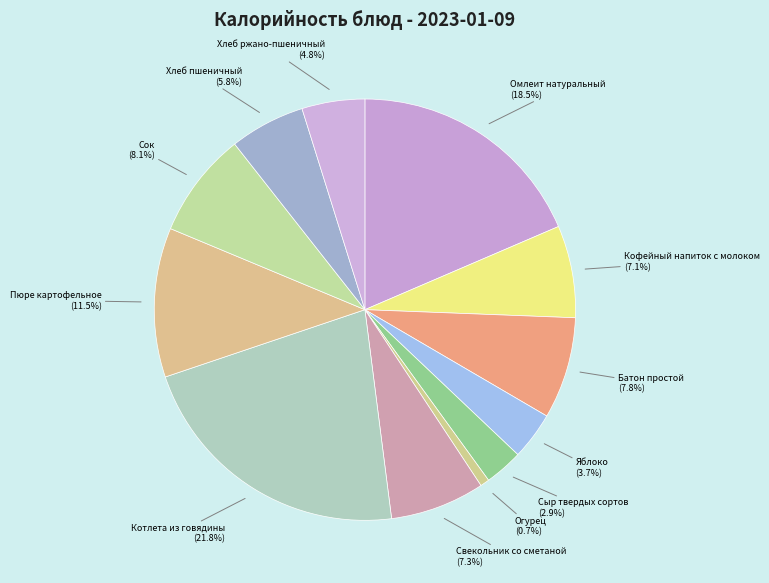

To the nearest percent, what is the difference between the largest and smallest slice percentages?

21%